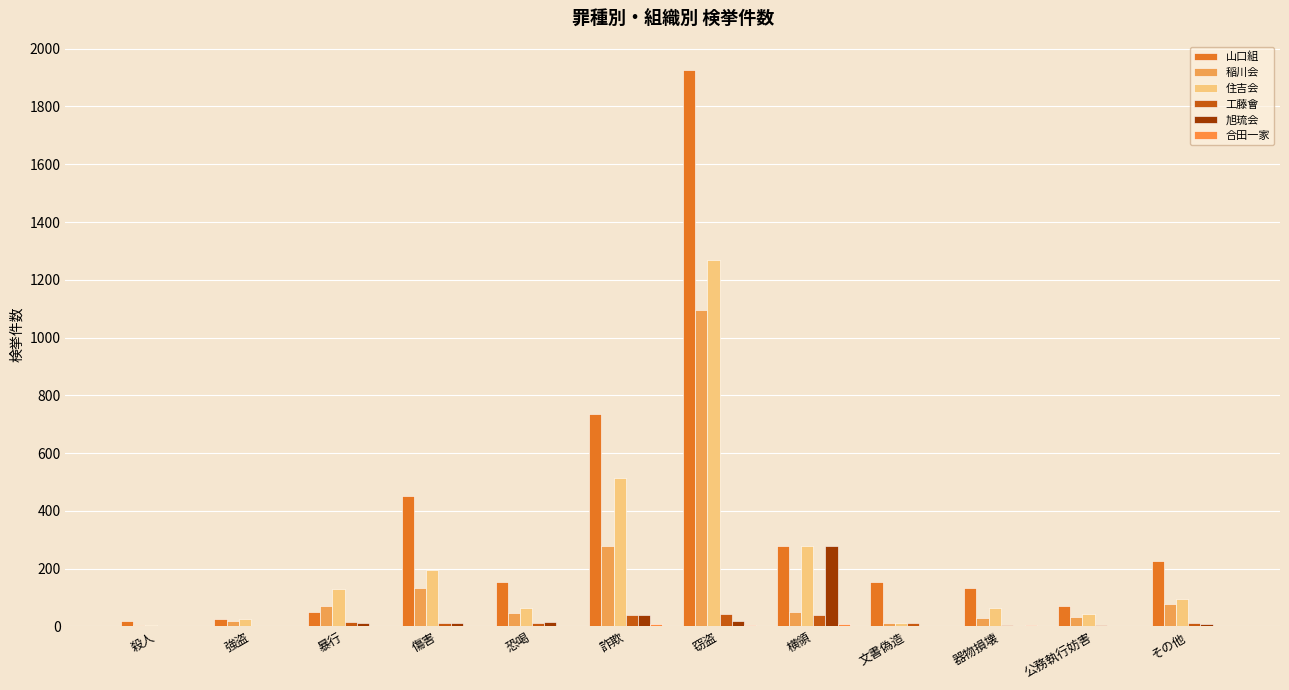

Does the chart contain stacked bars?

No